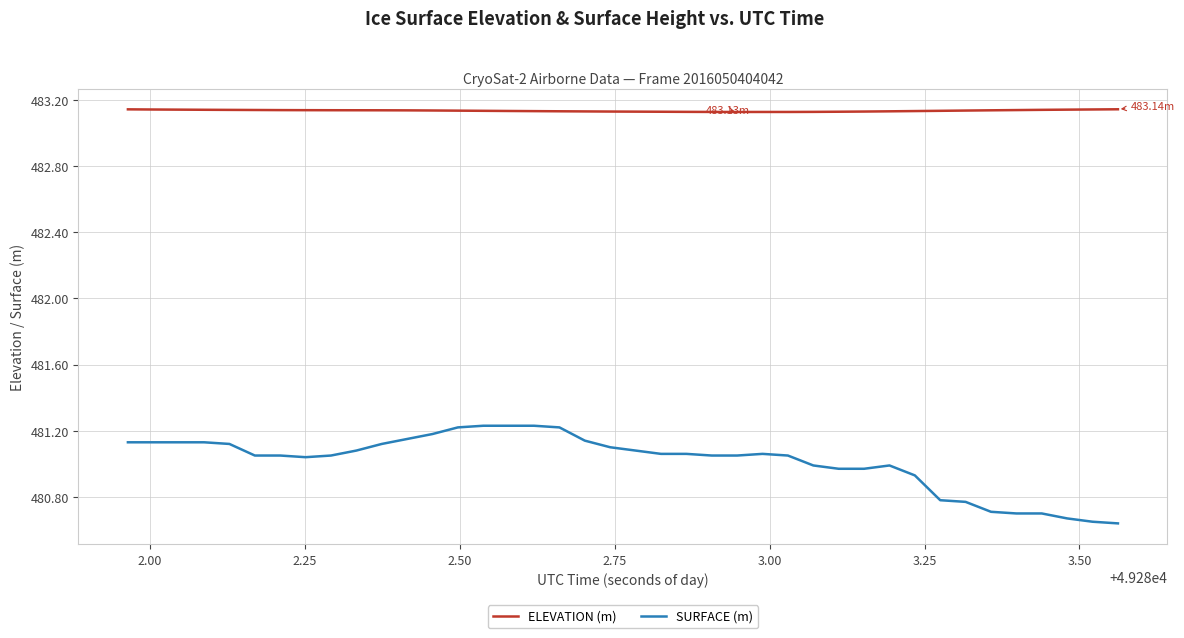

Which series has the largest range (max minus min)?

SURFACE (m)